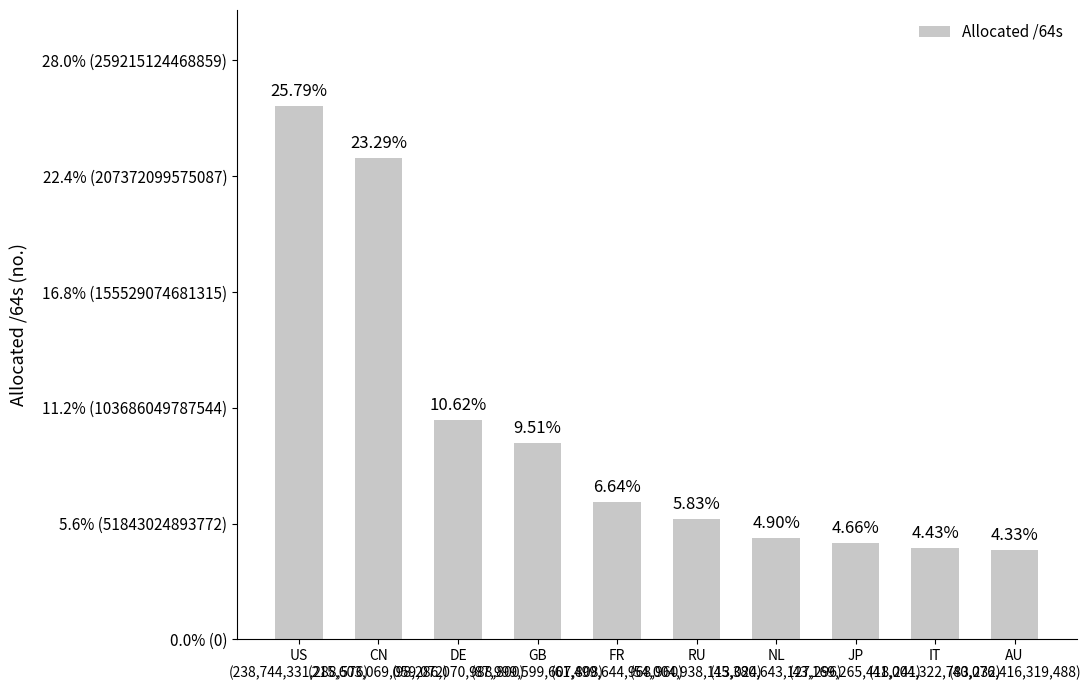

Reading left to right, what are all the values shown in this chart?

US
(238,744,331,288,576)=25.8	CN
(215,603,069,059,072)=23.3	DE
(98,286,070,988,800)=10.6	GB
(87,999,599,607,808)=9.5	FR
(61,499,644,968,960)=6.6	RU
(54,004,938,113,024)=5.8	NL
(45,380,643,127,296)=4.9	JP
(43,169,265,418,241)=4.7	IT
(41,004,322,783,232)=4.4	AU
(40,076,416,319,488)=4.3